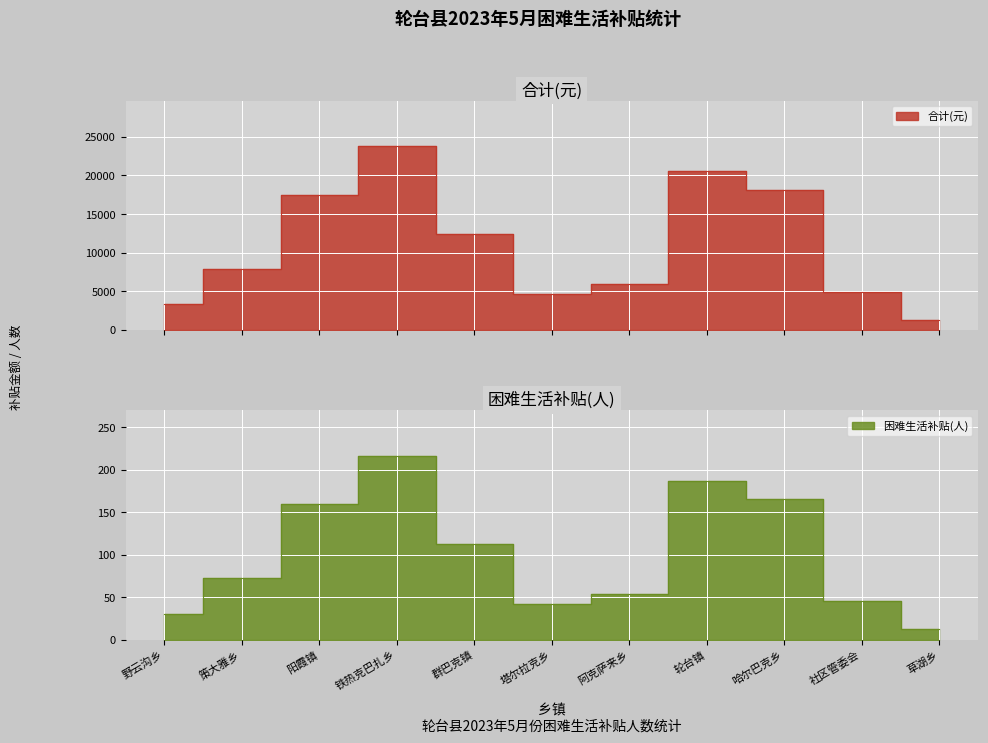

At how many categories does at least one series exceed 7638?

6